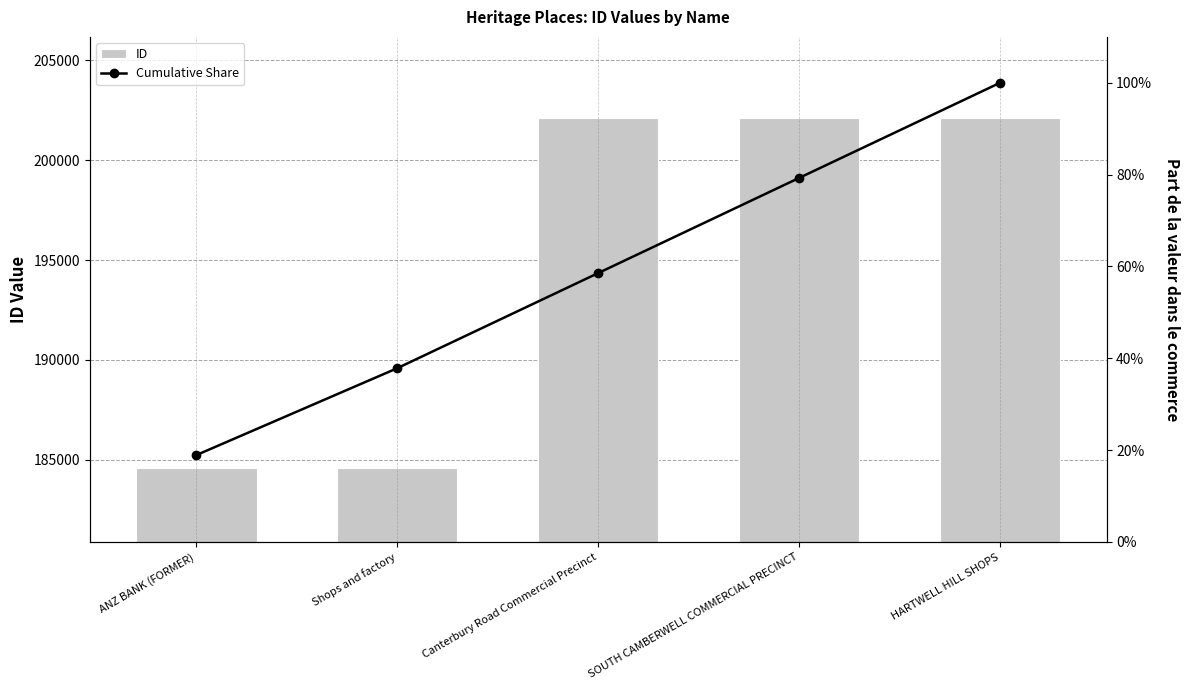

Rank the series by their maximum value, from highest to lowest.

ID, Cumulative Share